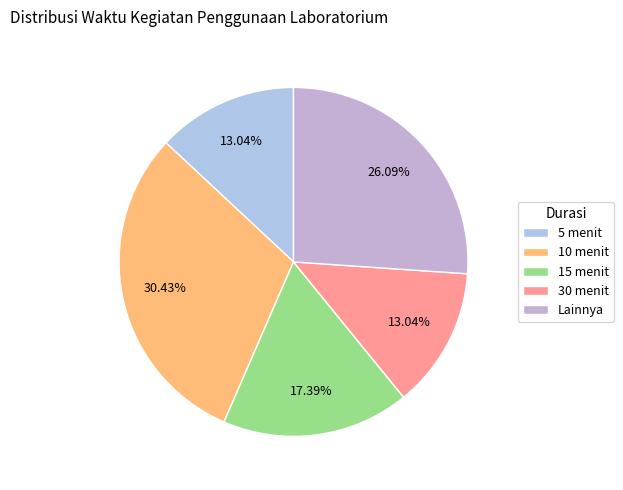

Is there any slice that represents more than half of the pie?

No